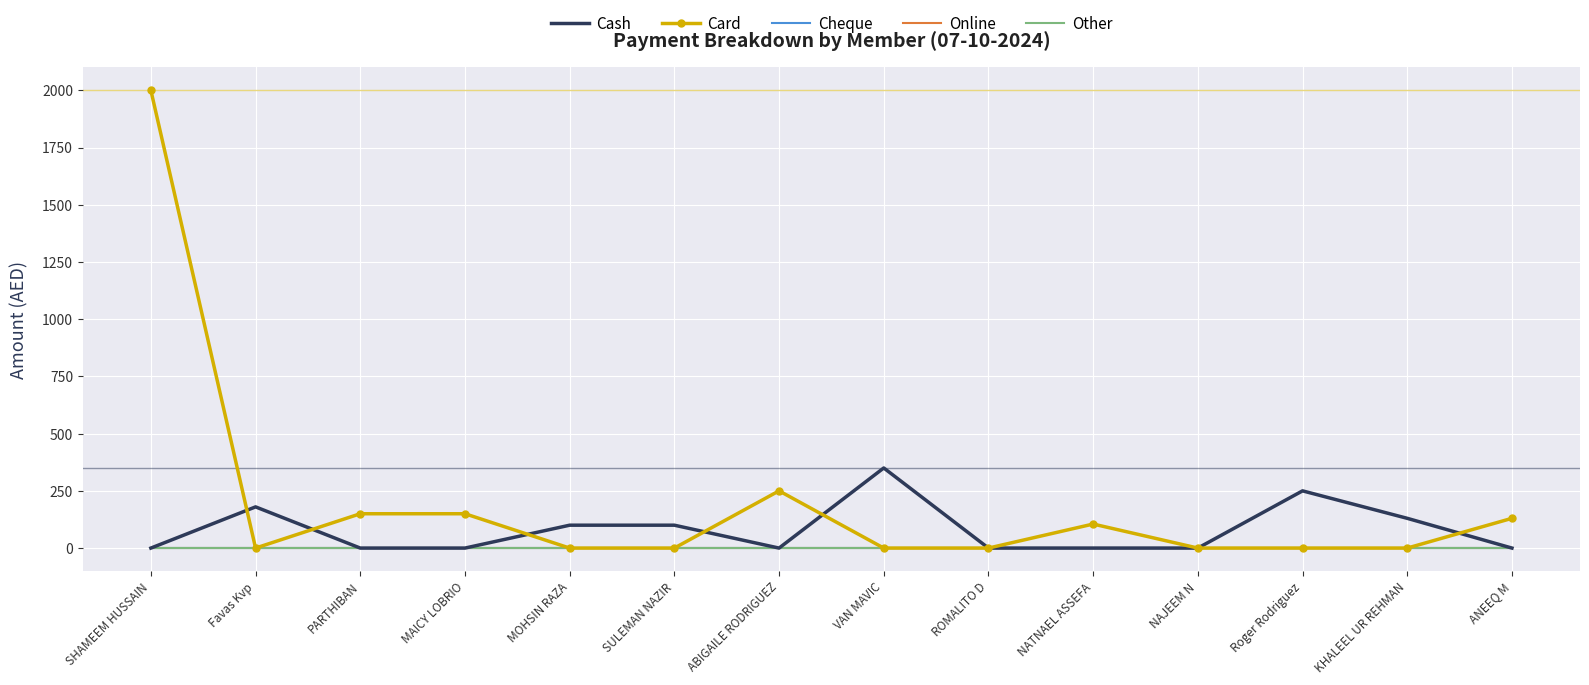

Which category has the highest value across all series?

SHAMEEM HUSSAIN